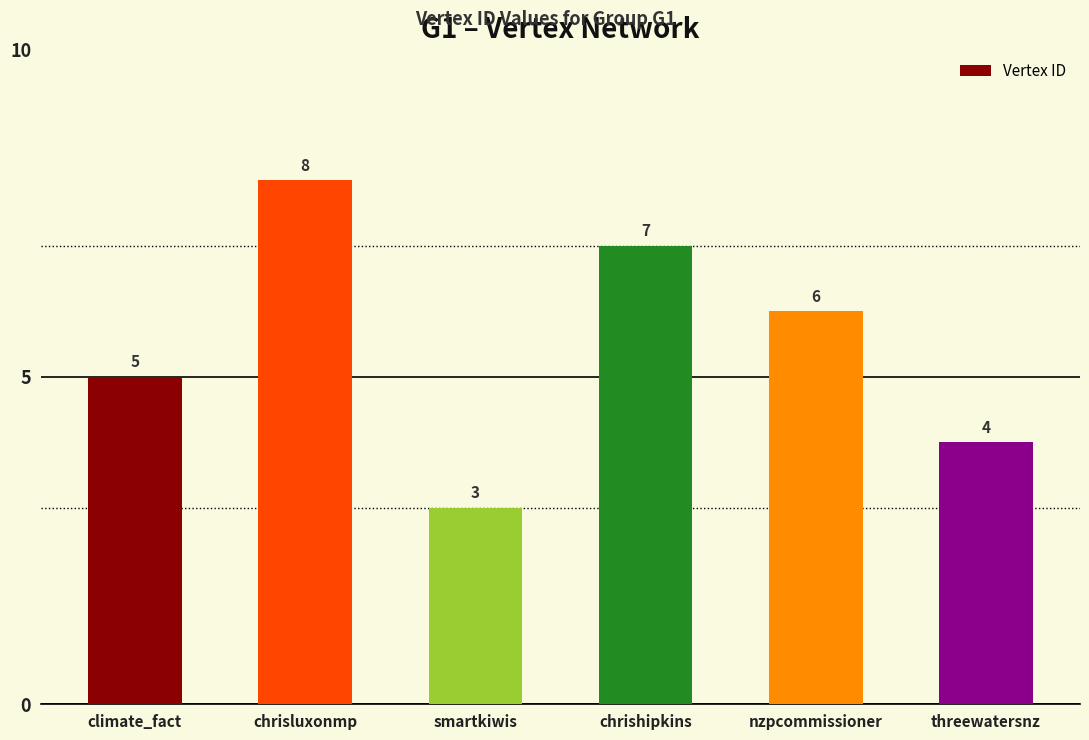

What is the average value?

6